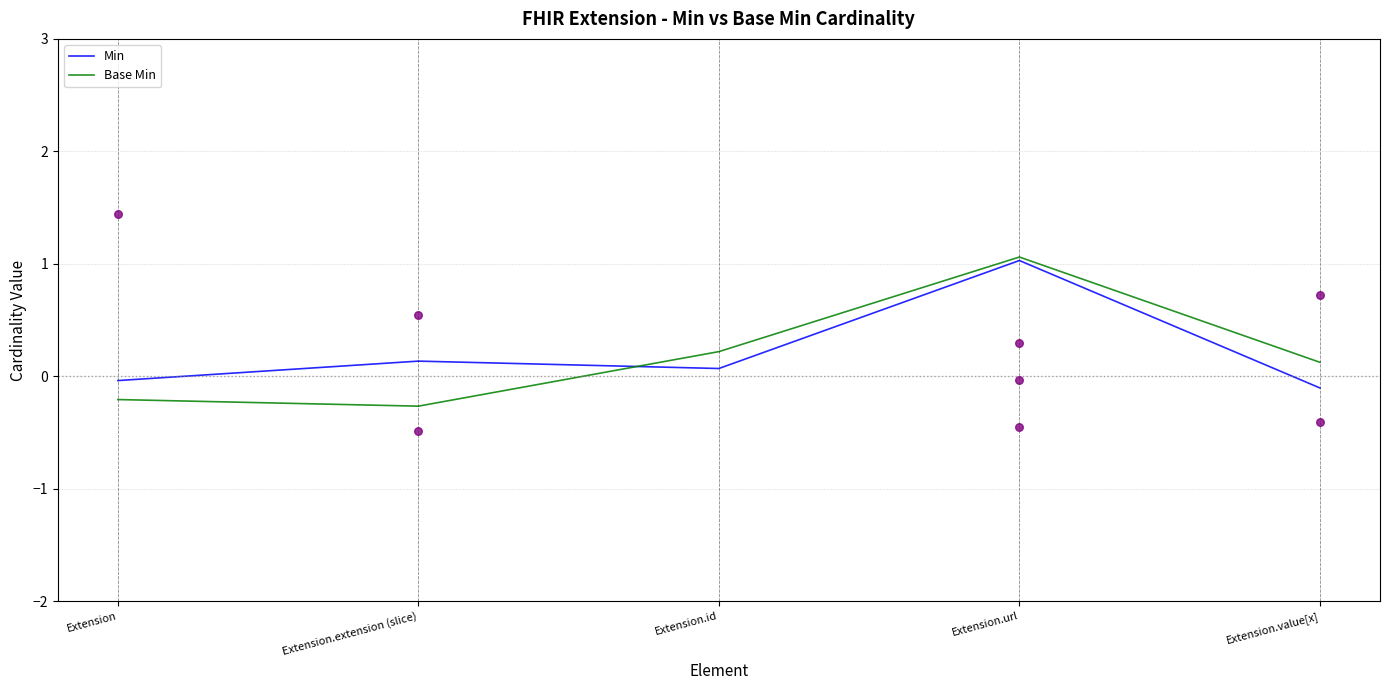

At which category is the sum across all series the highest?

Extension.url